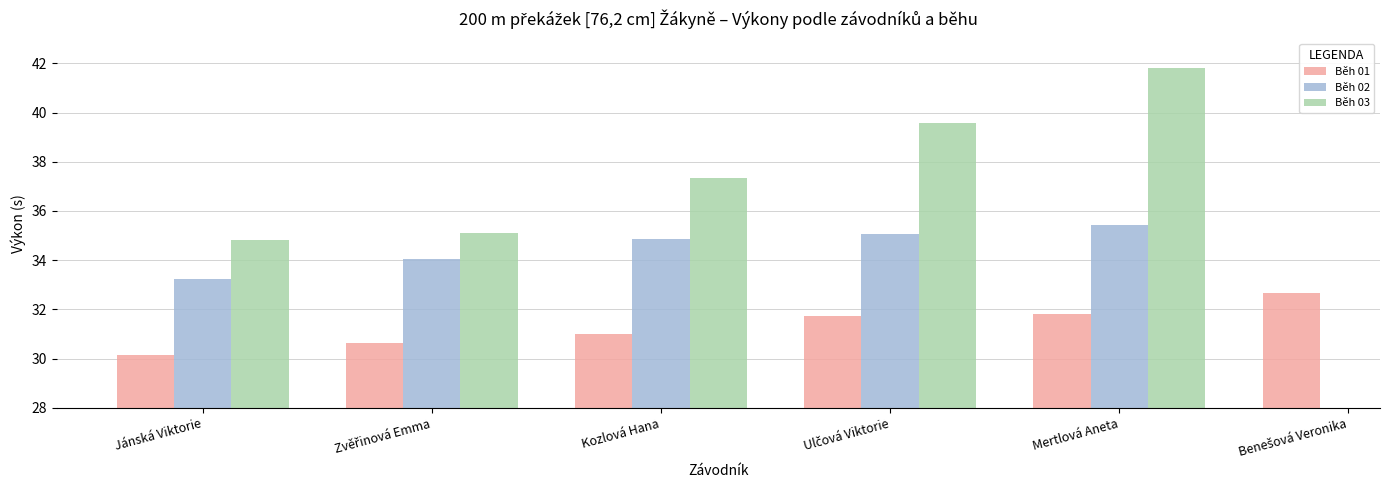

How many data points in Běh 01 are above 31?

3